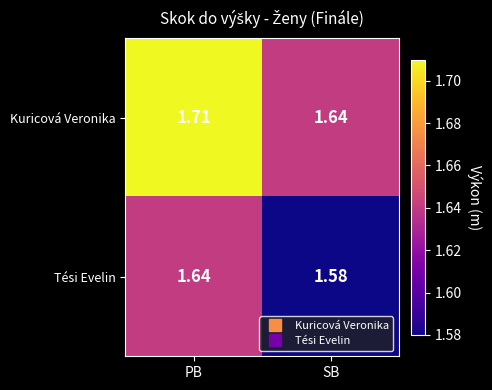

Where is Tési Evelin nearest to the value 1?

SB